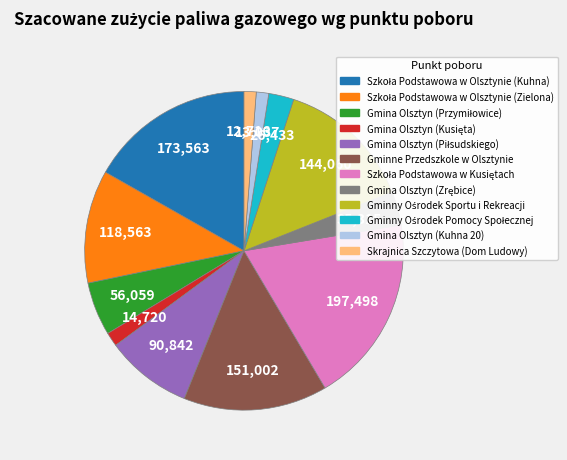

Is it true that Gminne Przedszkole w Olsztynie is 15% of the pie?

True